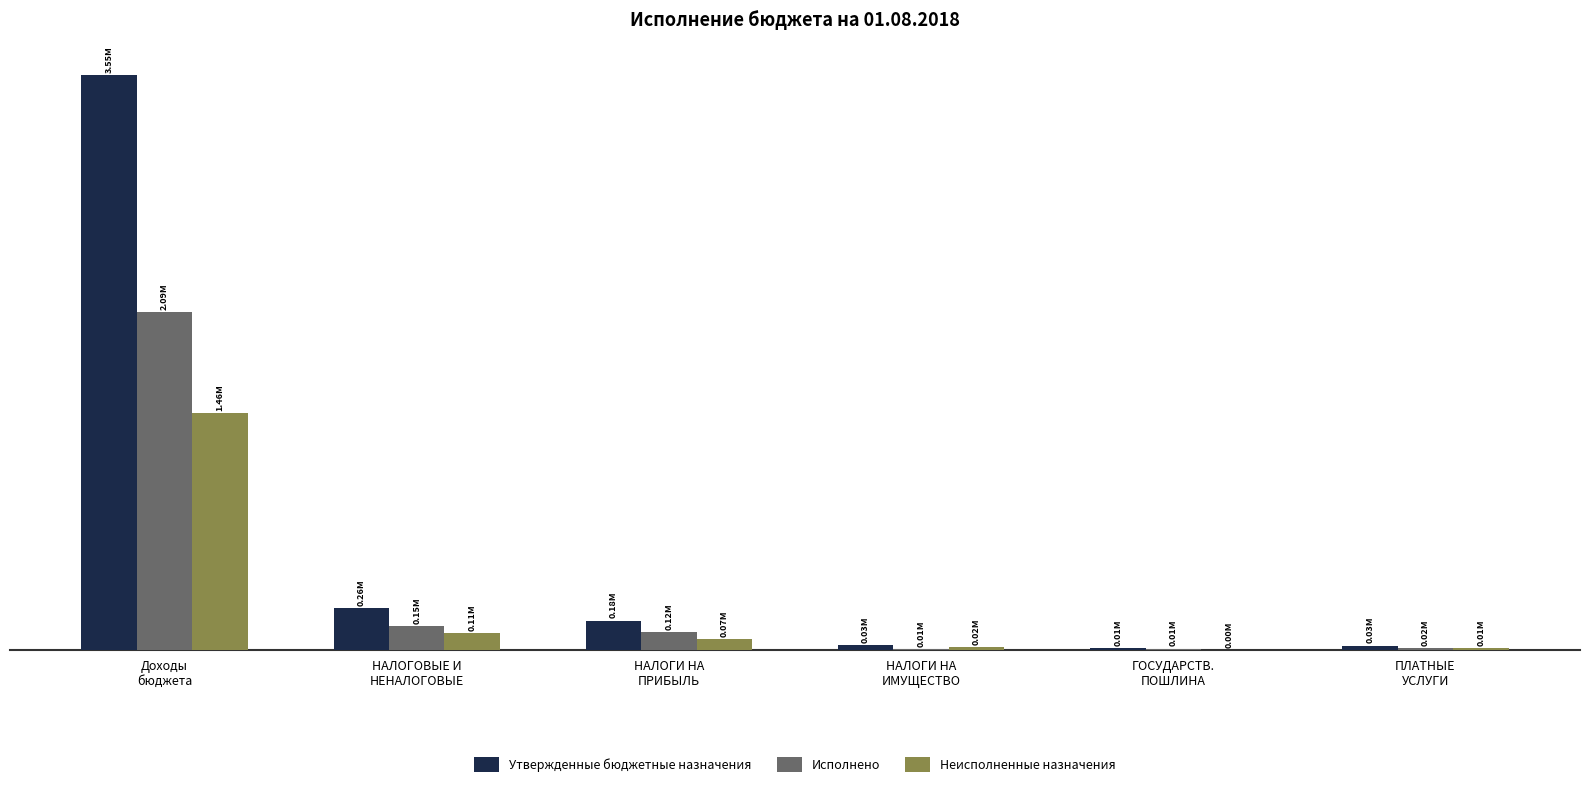

Where does the Исполнено series first go above 115815?

Доходы
бюджета